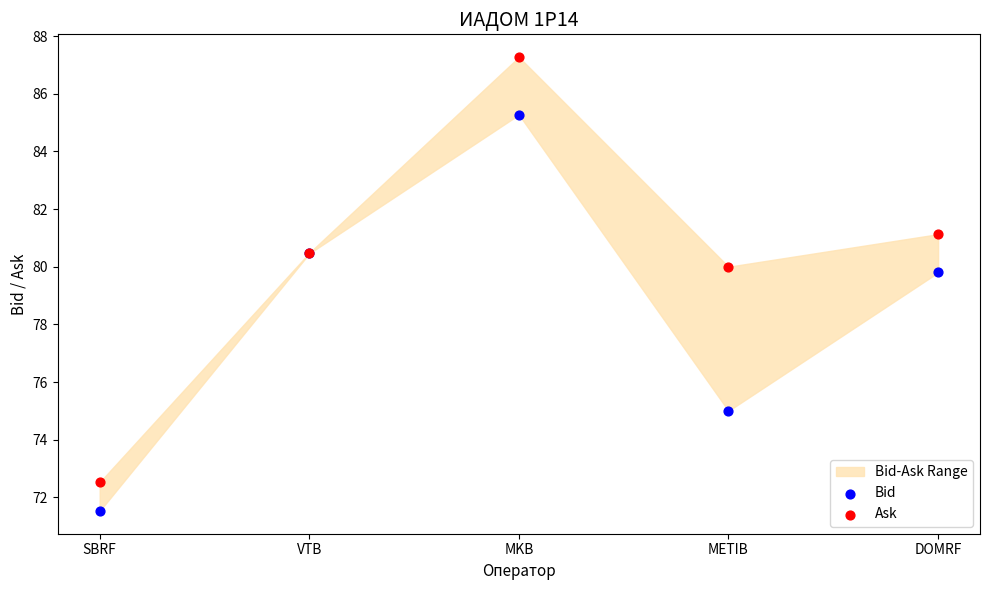

Which series reaches the maximum Y coordinate?

Ask